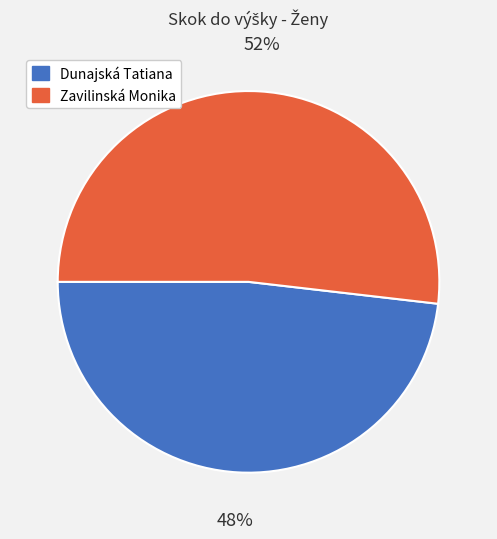

Approximately how many times larger is the value at Zavilinská Monika compared to Dunajská Tatiana?

1.1